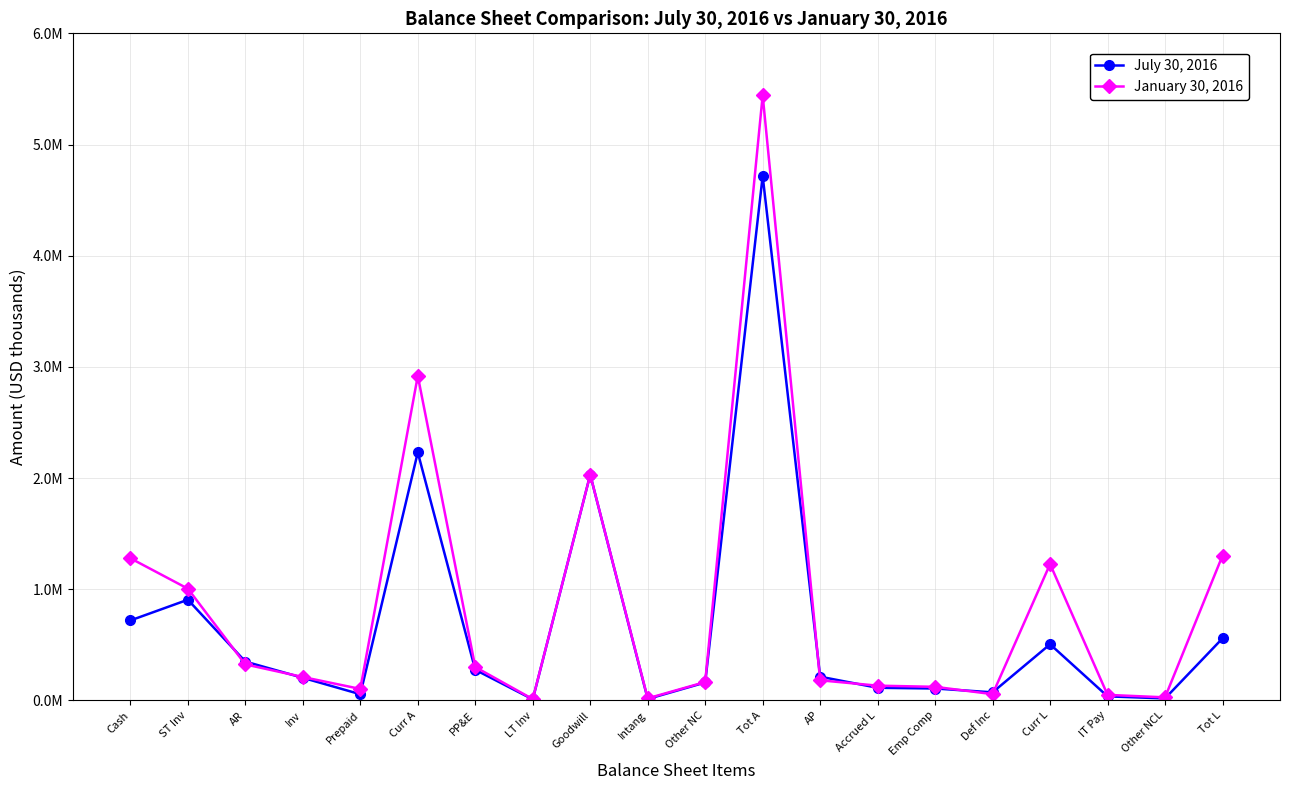

True or false: January 30, 2016 and July 30, 2016 intersect in this chart.

True